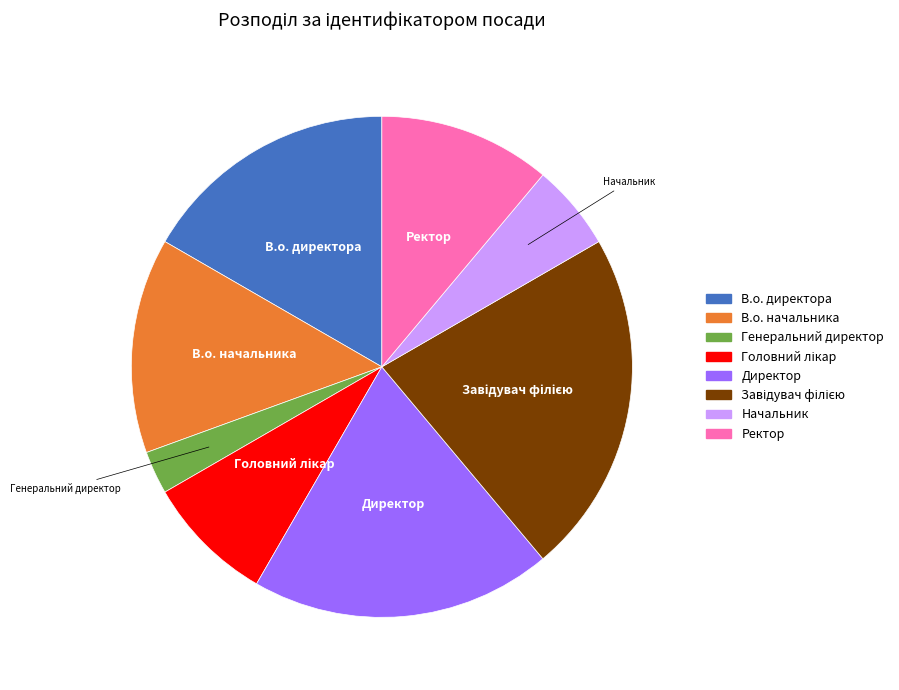

Between Директор and В.о. директора, which is larger?

Директор